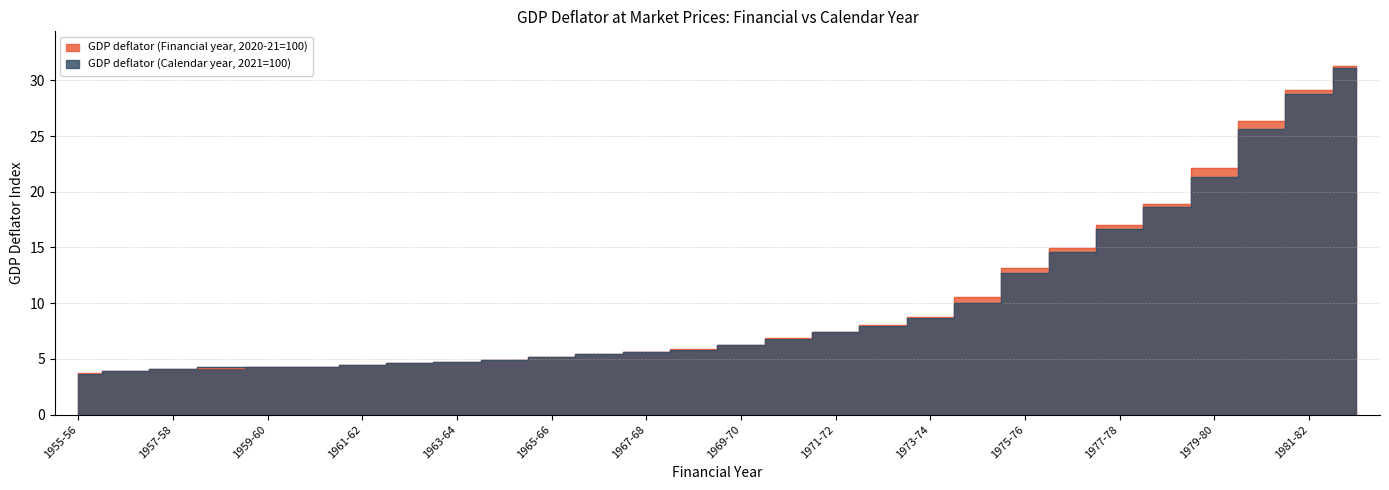

What is the label of the 1st point from the left?

1955-56